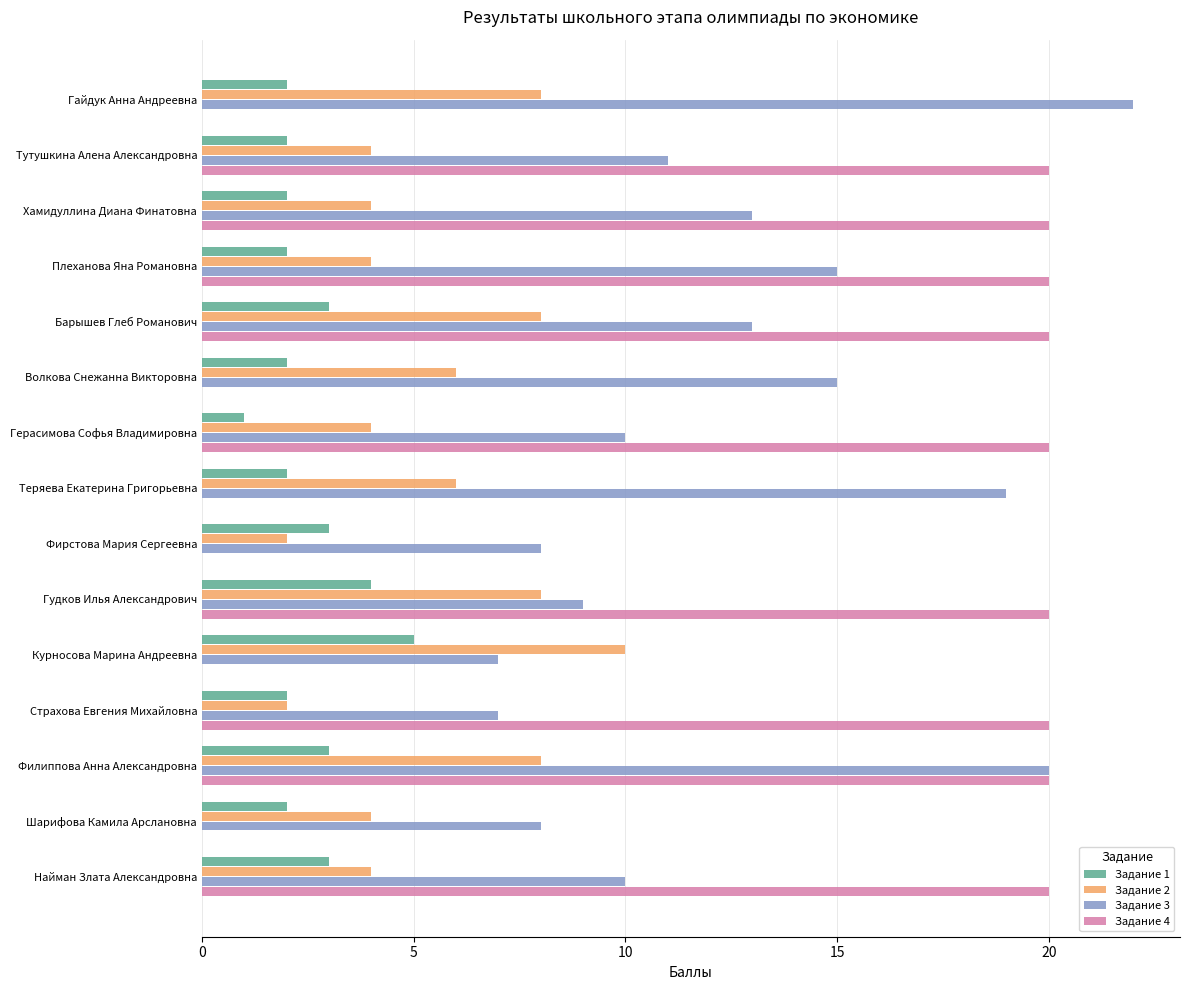

Is it true that Задание 3 equals 13 at Барышев Глеб Романович?

True